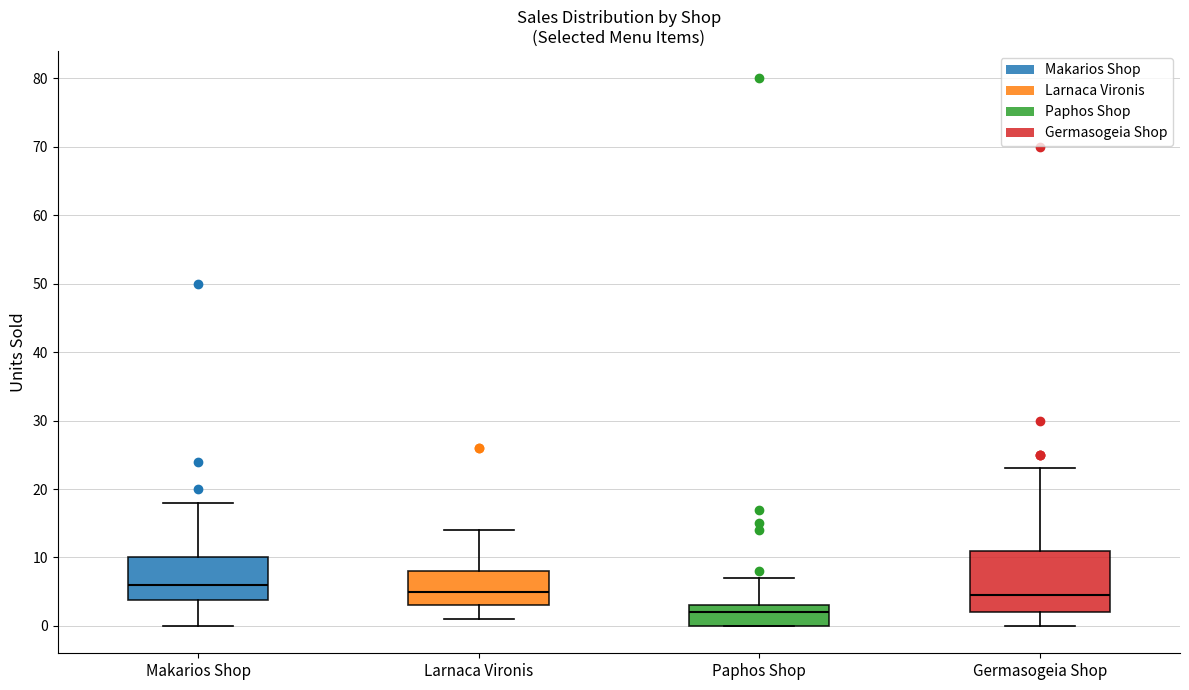

Which box has the highest median line?

Makarios Shop